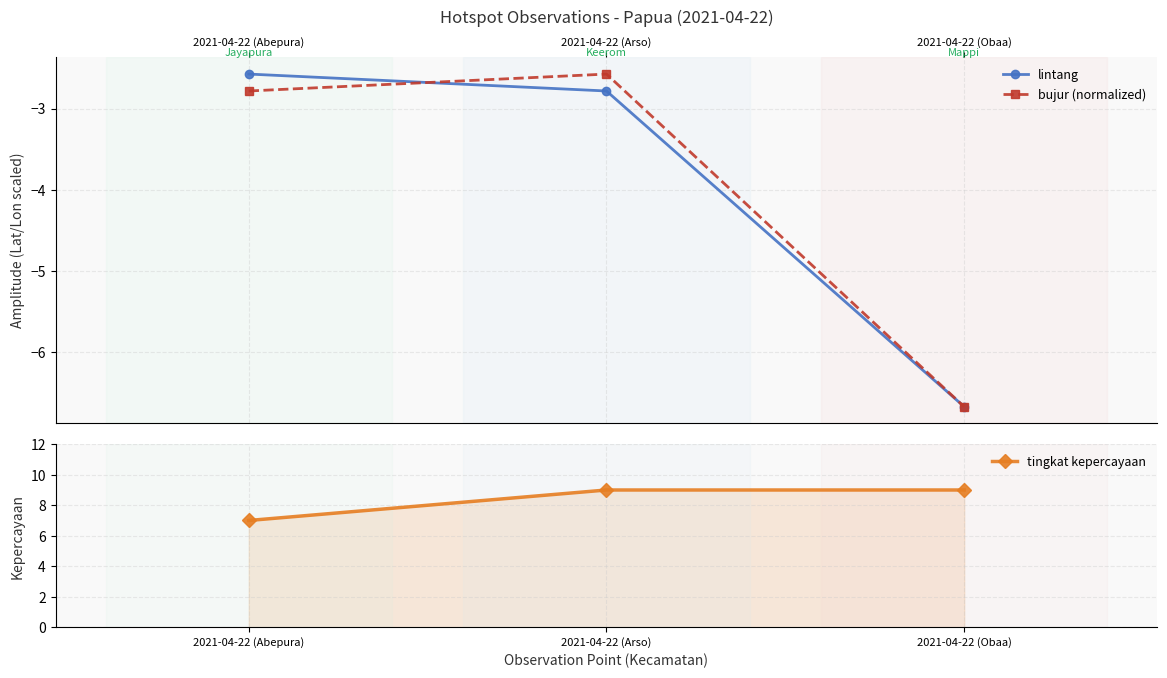

What is the label of the 1st point from the right?

2021-04-22 (Obaa)